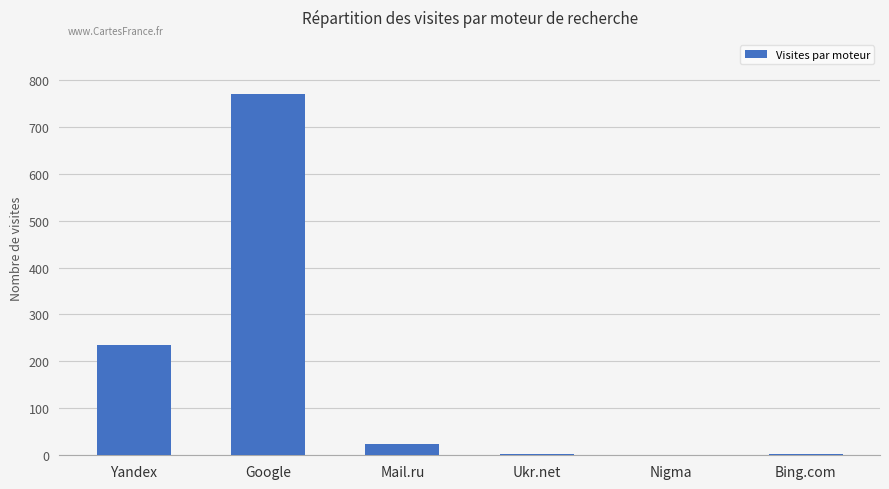

What is the ratio of the value at Bing.com to the value at Ukr.net?

1.0